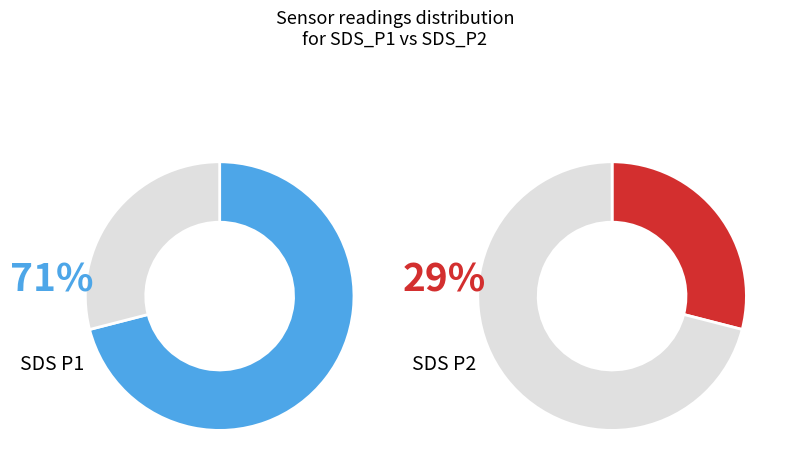

At 13, list the series in order from largest to smallest.

SDS_P1, SDS_P2